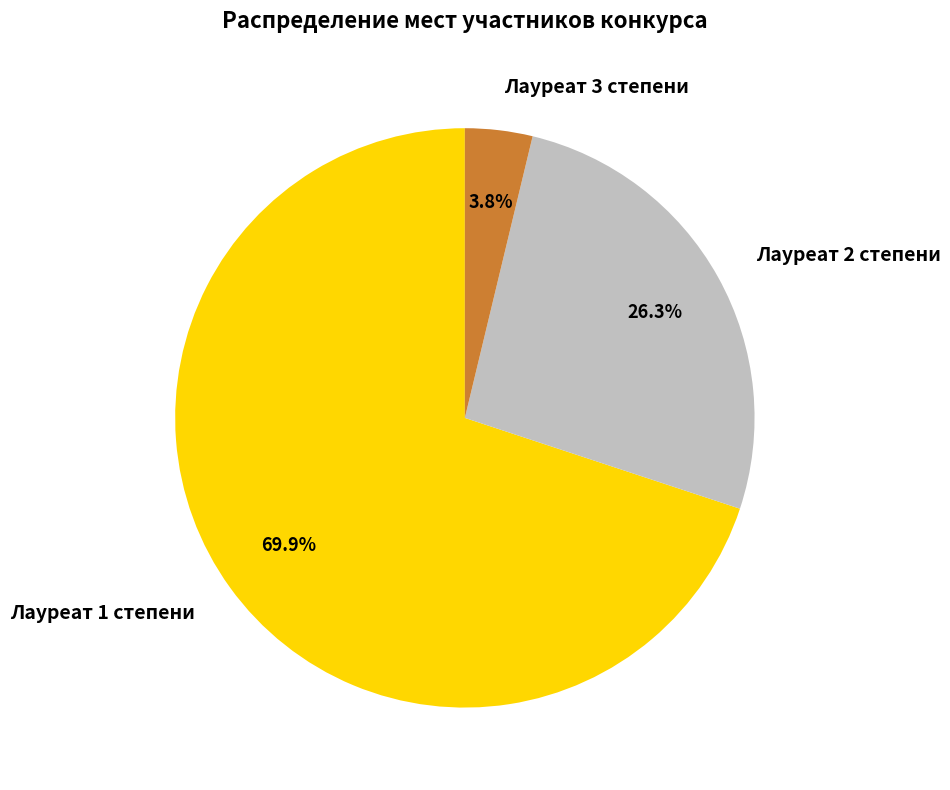

What percentage is NOT represented by Лауреат 2 степени?

73.7%